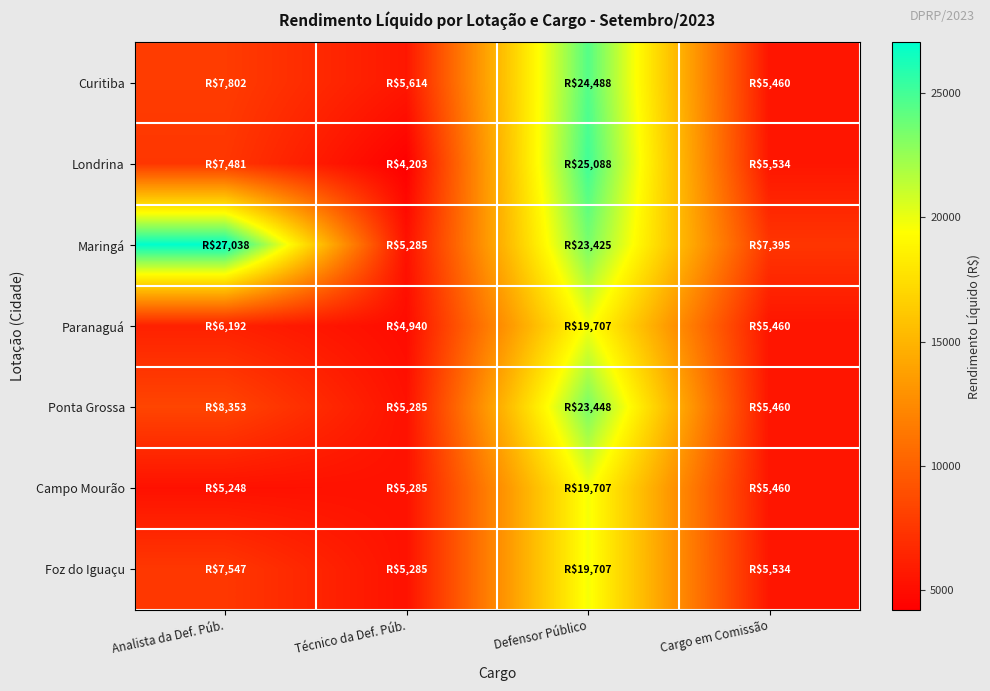

Which series has the largest total across all categories?

Maringá